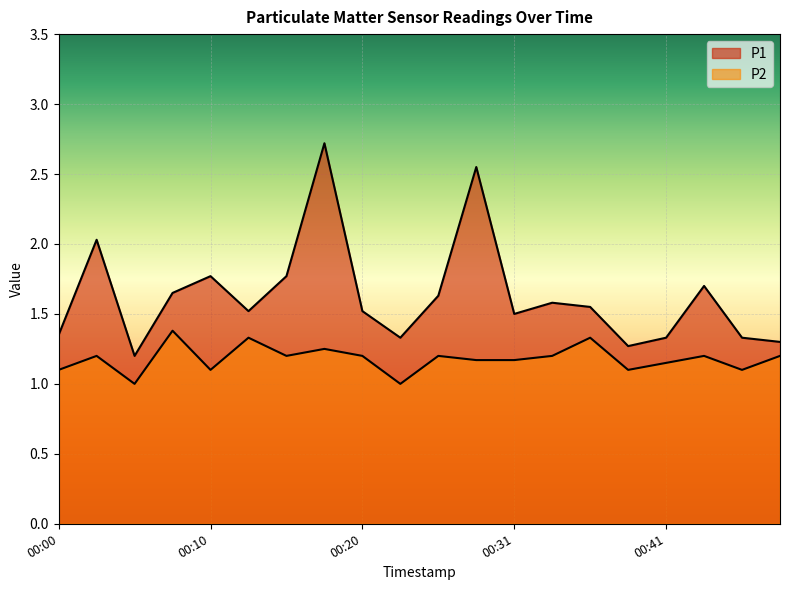

How many lines are shown in the chart?

2